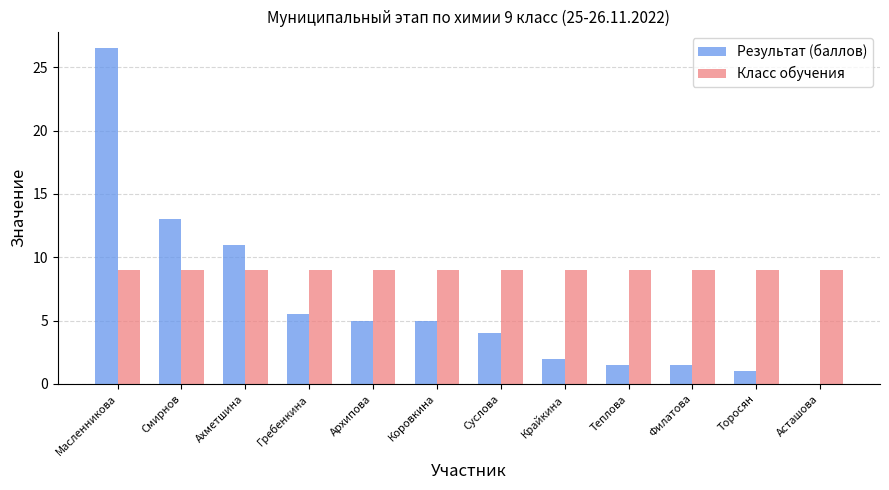

What are all the series names shown in the legend?

Результат (баллов), Класс обучения